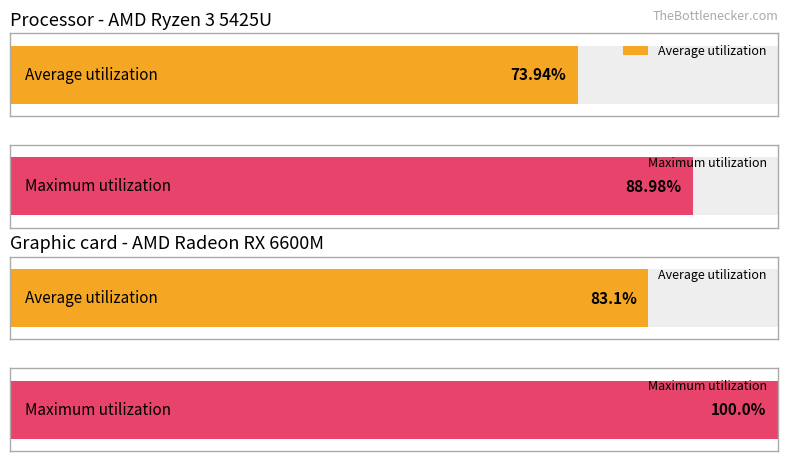

Reading left to right, transcribe all the data shown in this chart.

Average utilization: 73.9	83.1
Maximum utilization: 89.0	100.0